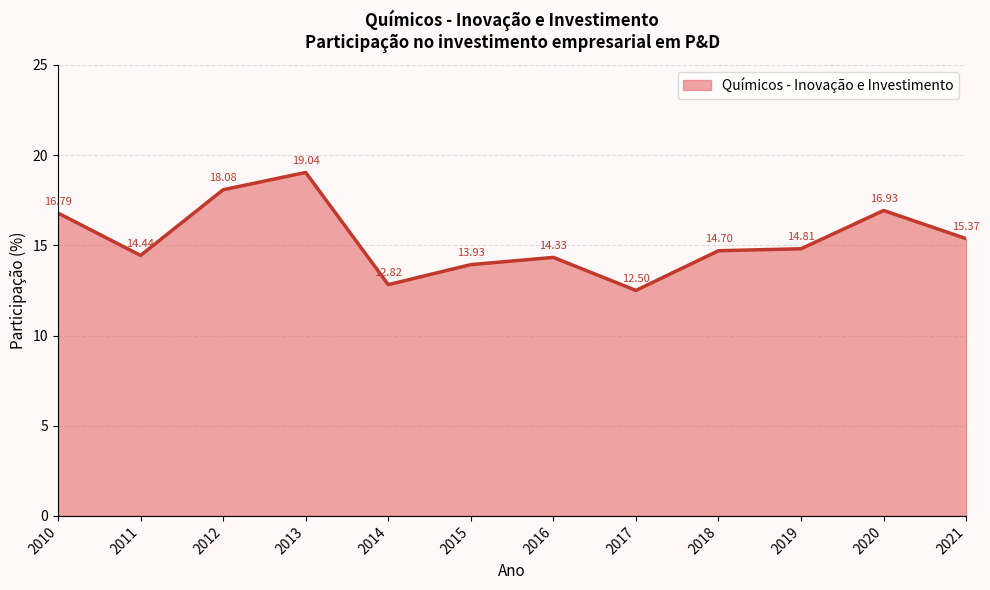

What is the greatest value displayed?

19.0